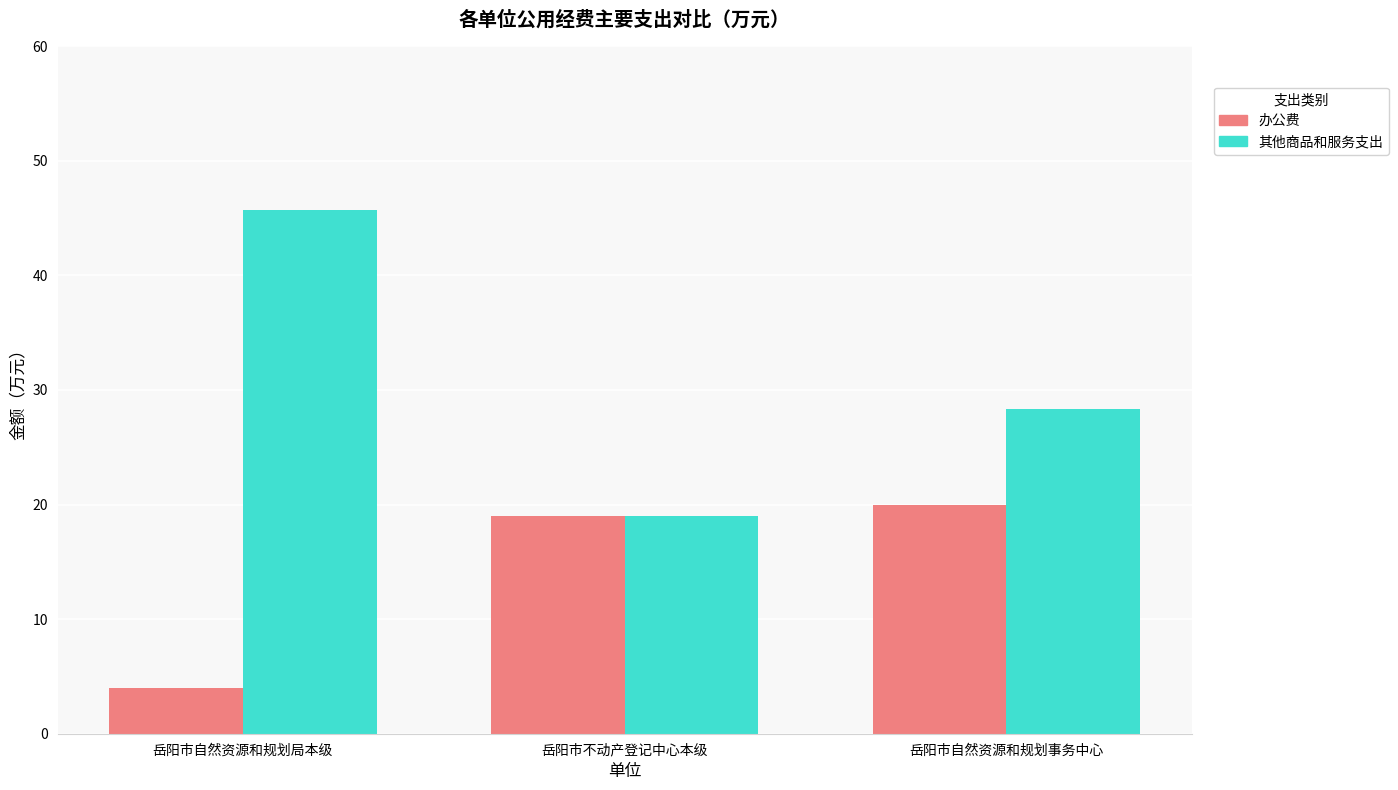

Read the 其他商品和服务支出 value at 岳阳市自然资源和规划局本级.

45.7